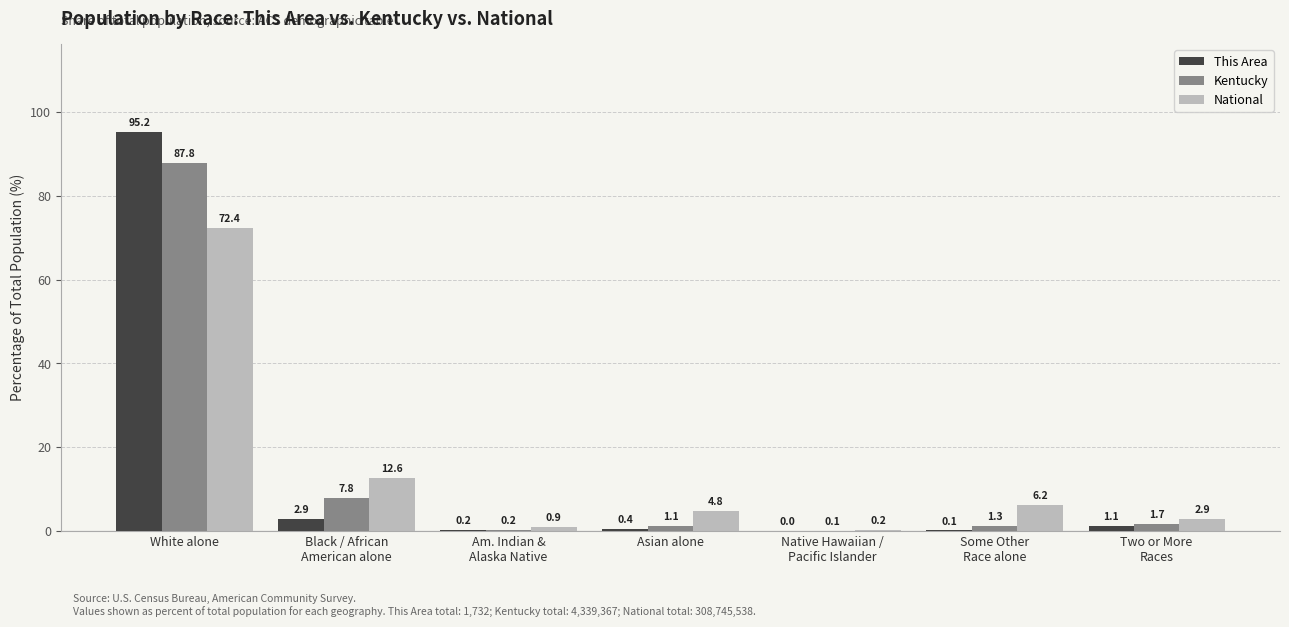

How many values in the Kentucky series exceed 1?

5